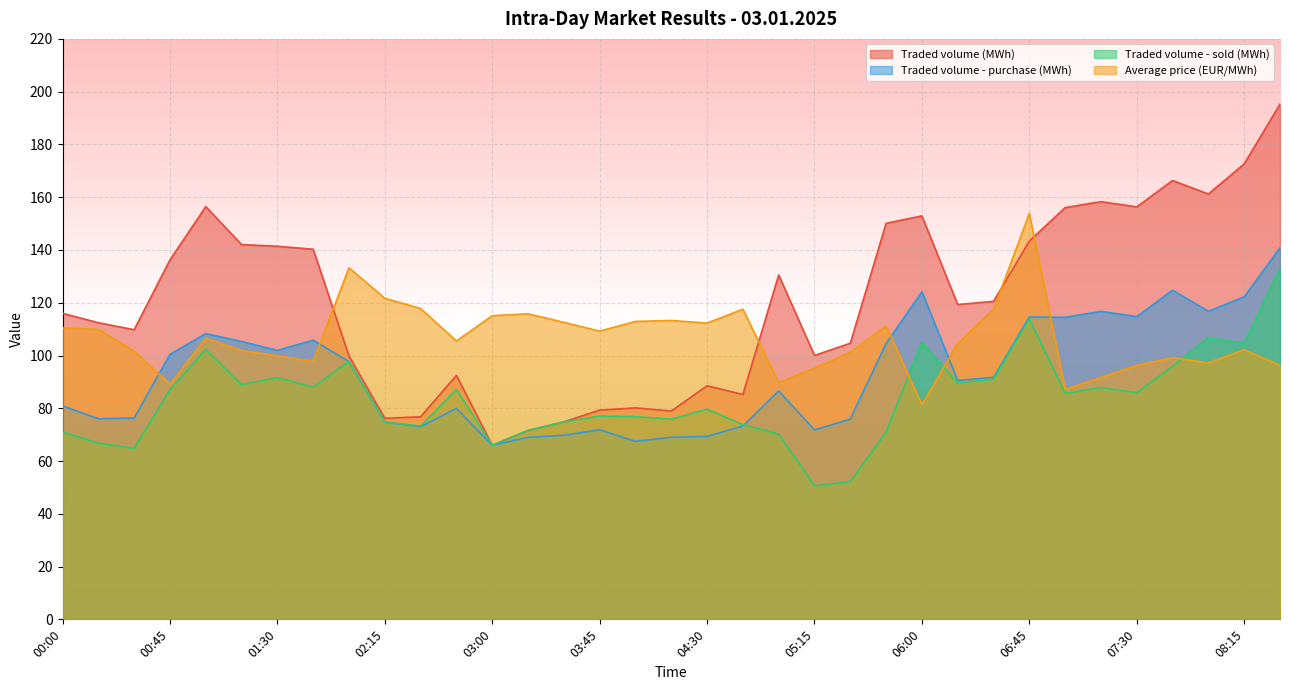

True or false: Traded volume (MWh) and Traded volume - sold (MWh) cross at least once.

True